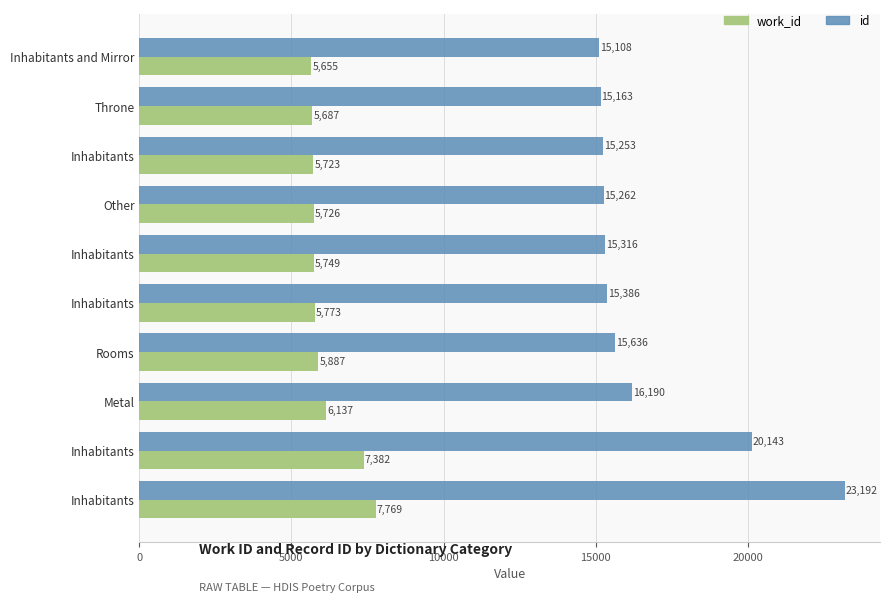

How many values in the id series are below 15386?

5